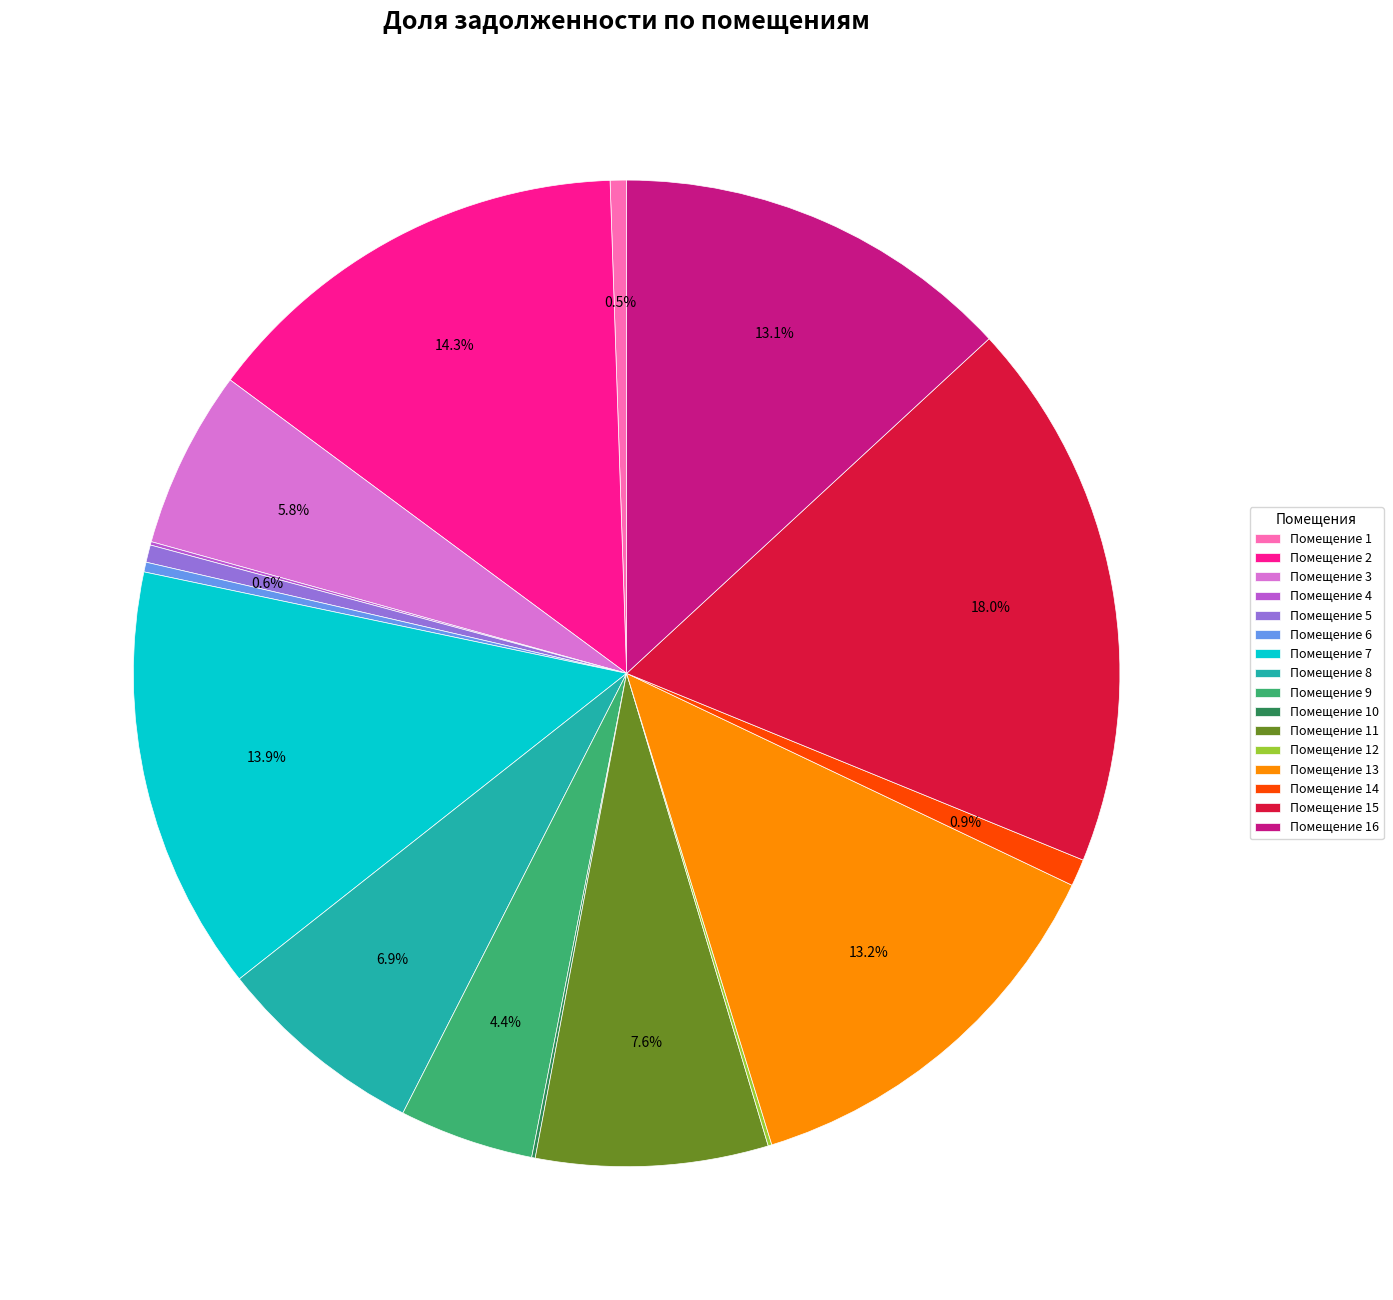

Approximately how many times larger is the value at Помещение 3 compared to Помещение 6?

18.3